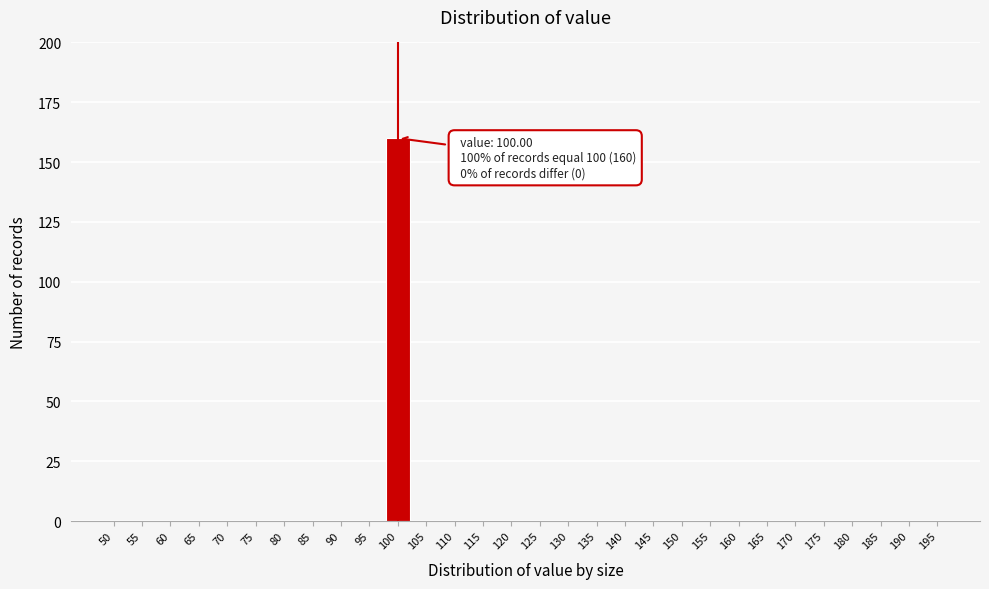

Reading left to right, what are all the values shown in this chart?

50=0	55=0	60=0	65=0	70=0	75=0	80=0	85=0	90=0	95=0	100=160	105=0	110=0	115=0	120=0	125=0	130=0	135=0	140=0	145=0	150=0	155=0	160=0	165=0	170=0	175=0	180=0	185=0	190=0	195=0